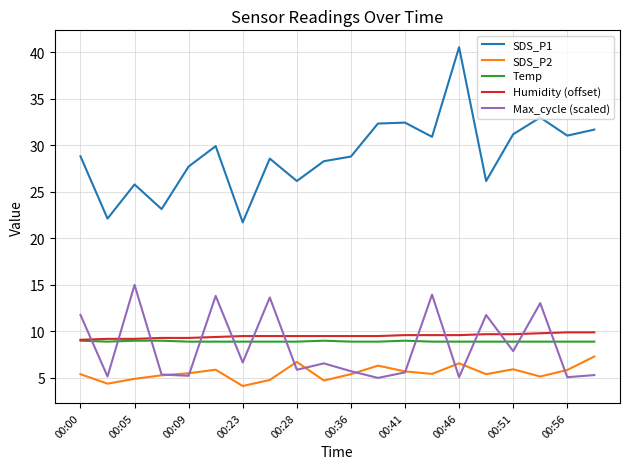

Which series has the largest total across all categories?

SDS_P1